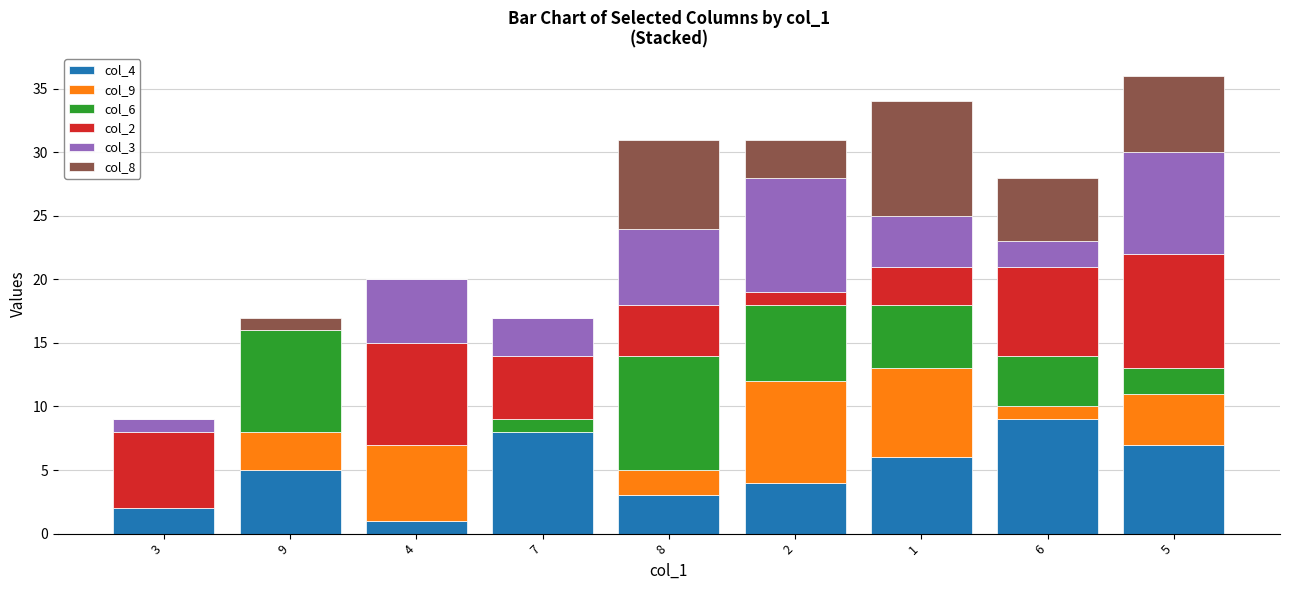

True or false: col_2 has a value of 6 at 5.

False